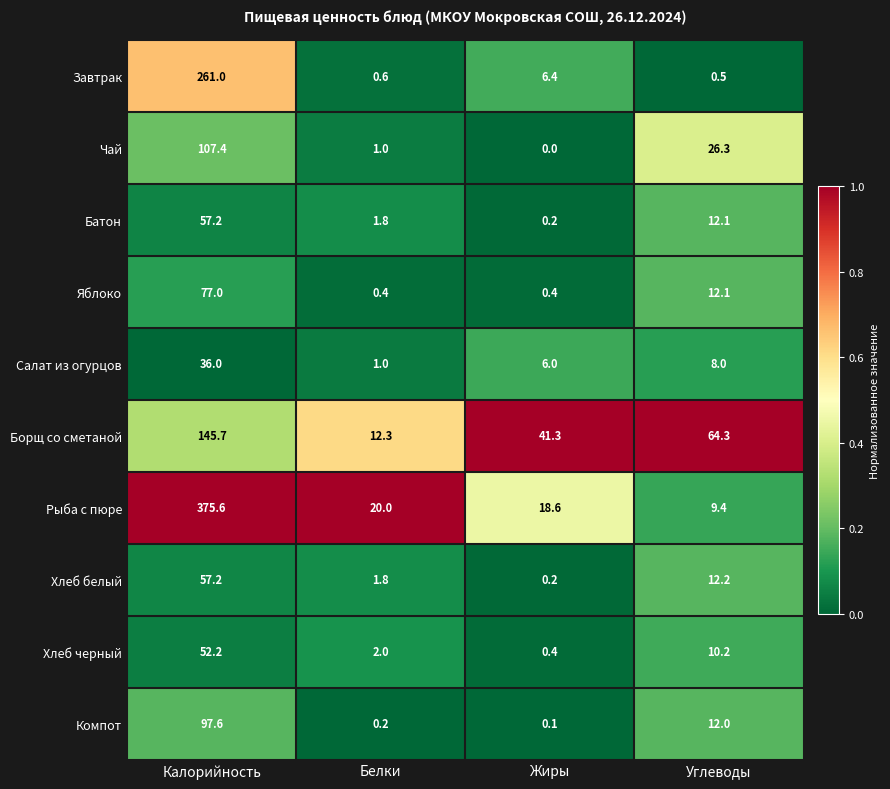

The Компот series shows 12.0 at Углеводы. True or false?

True